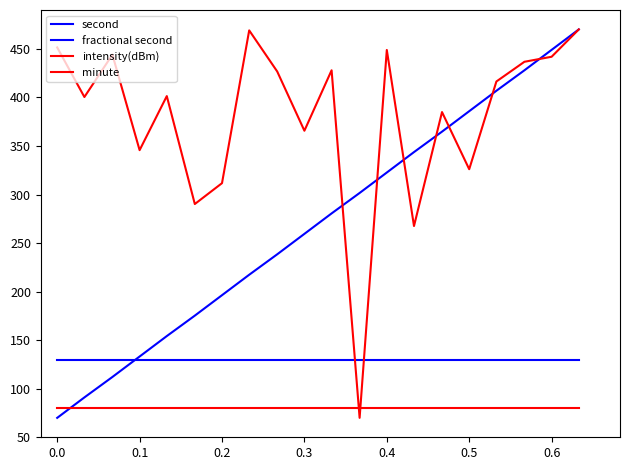

True or false: second and minute intersect in this chart.

True